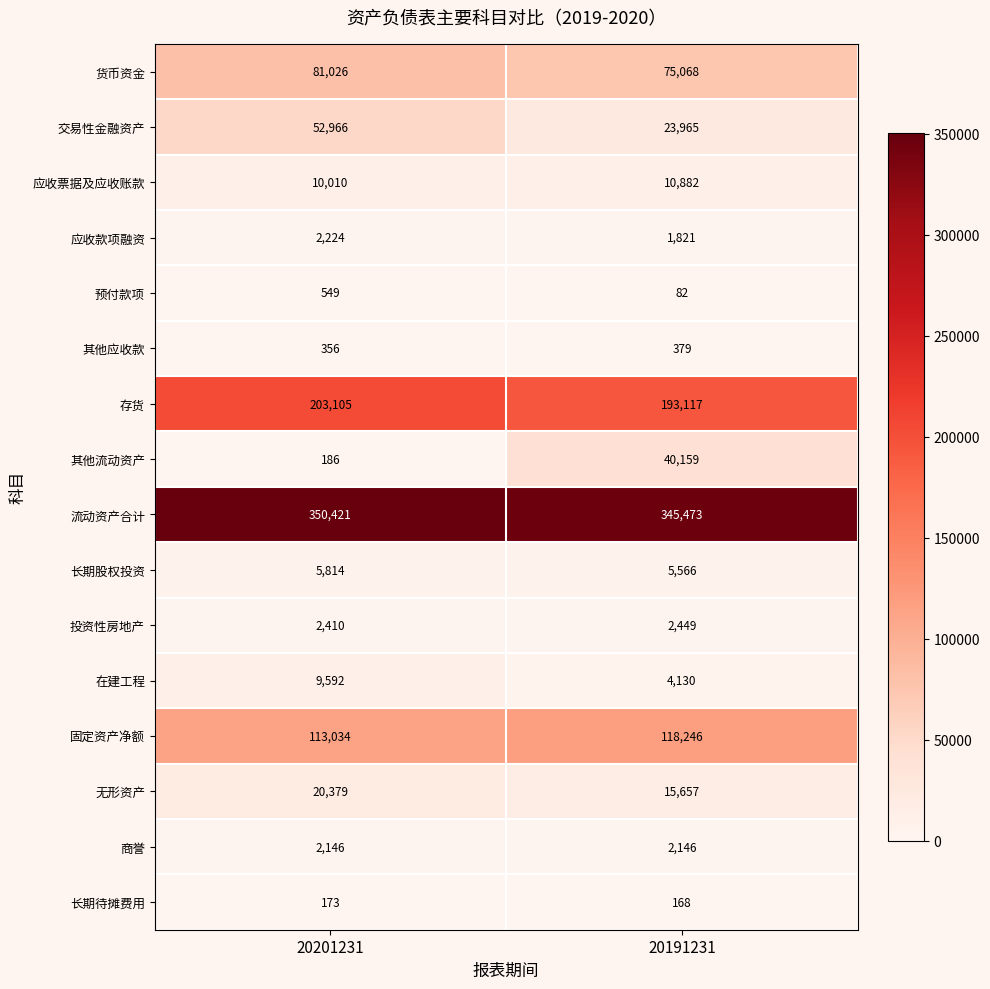

Read the 无形资产 value at 20201231, to the nearest 10.

20380